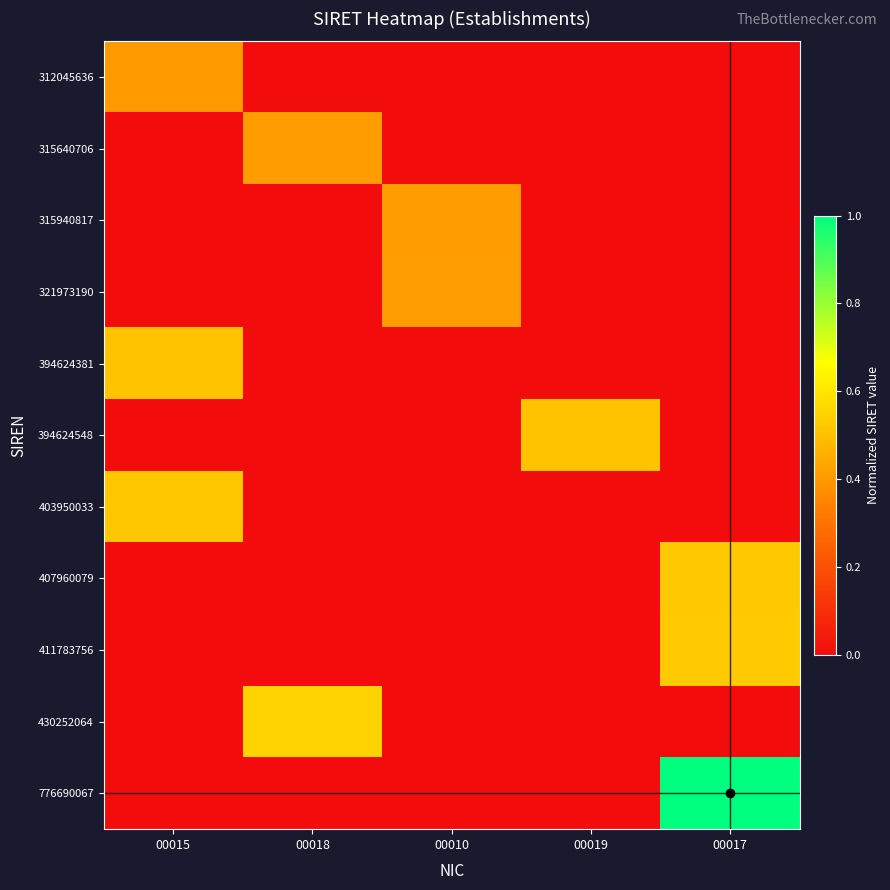

How many series are shown in this chart?

11